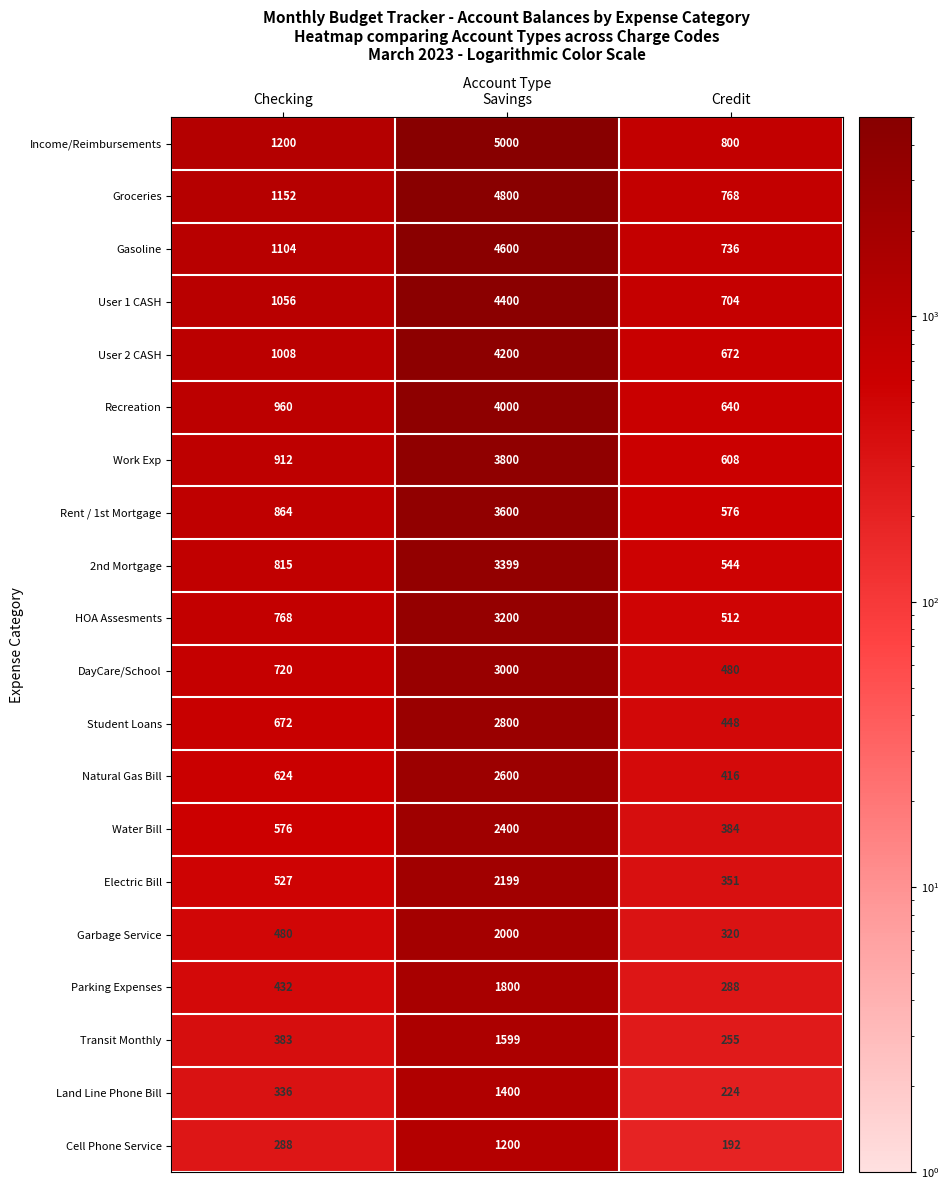

The value of Work Exp at Checking is 1488. True or false?

False